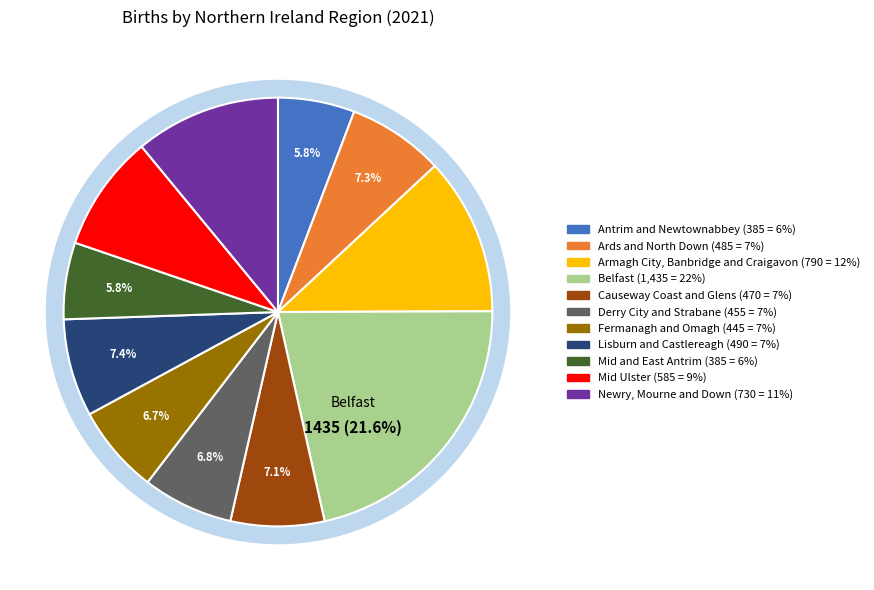

How much of the chart is everything except Derry City and Strabane?

93.2%